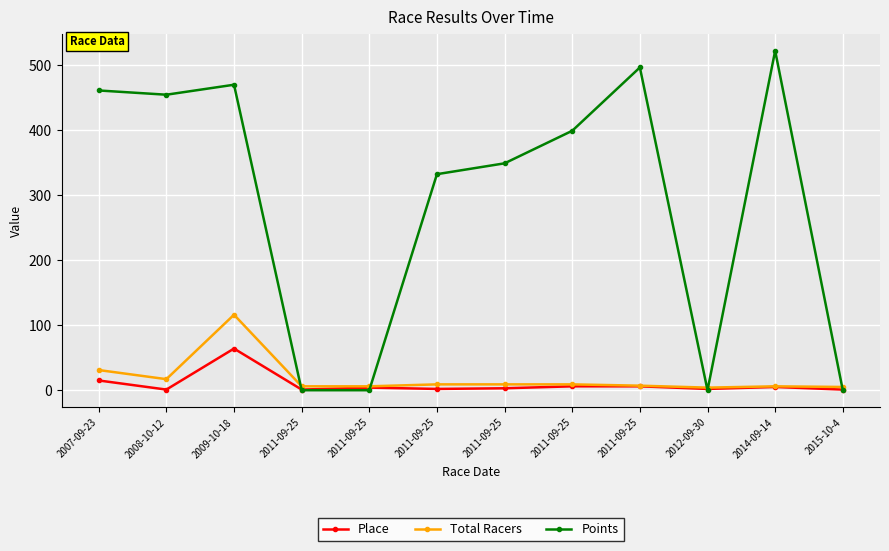

How many data points does each series have?

12